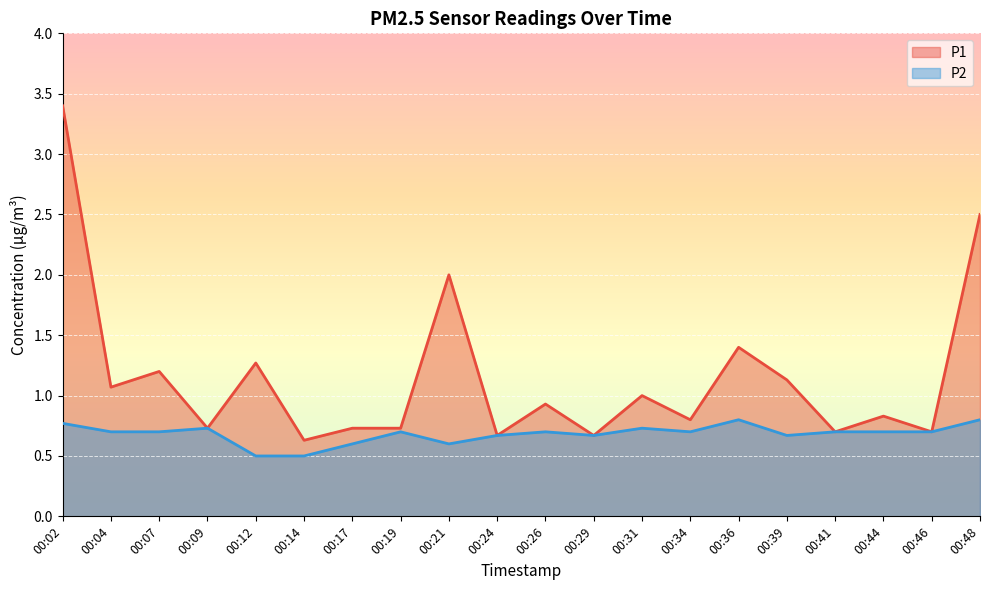

At which label does P1 reach its minimum?

00:14